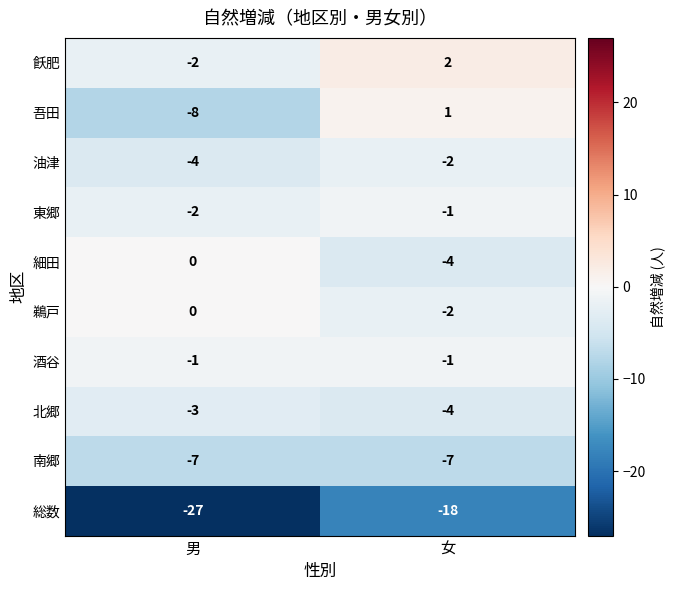

What is the difference between the 細田 values at 女 and 男?

4